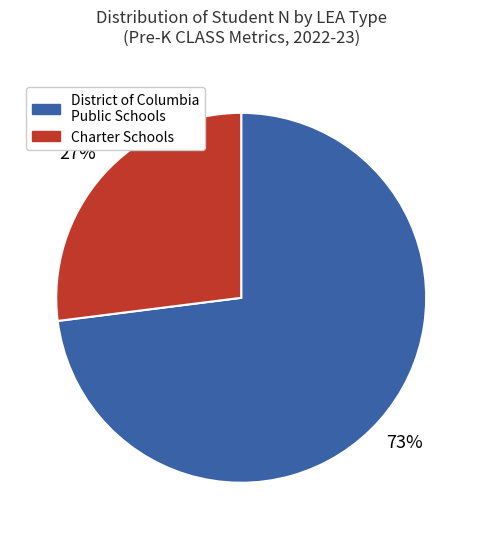

To the nearest percent, what portion does District of Columbia Public Schools represent?

73%